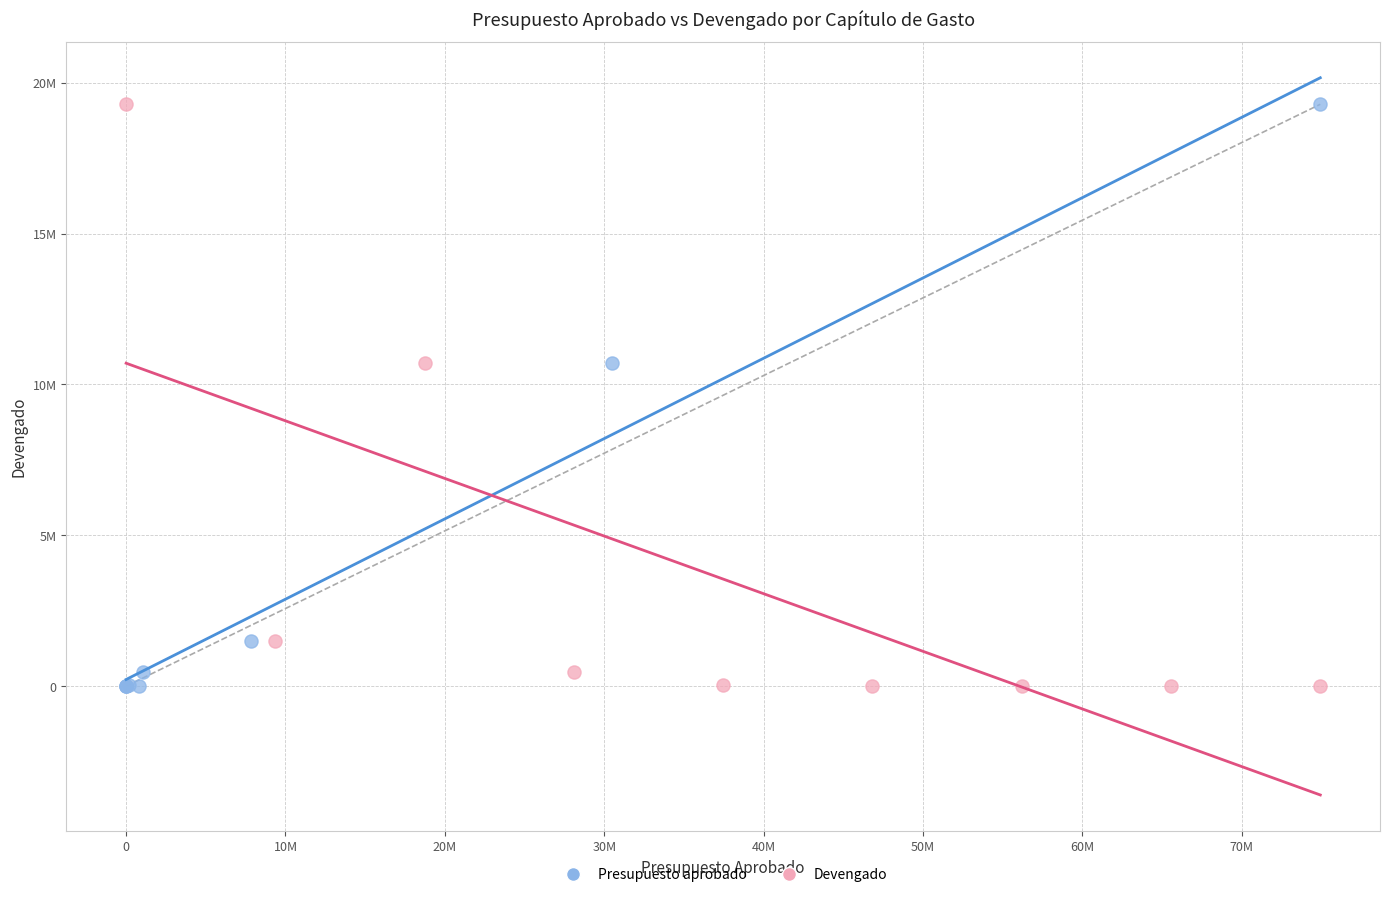

What are all the series names shown in the legend?

Presupuesto aprobado, Devengado